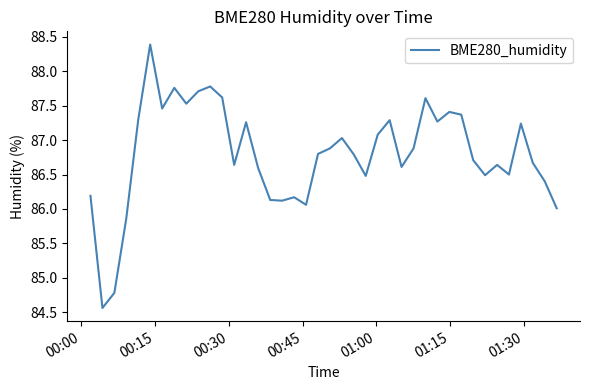

What is the maximum value shown in the chart?

88.4